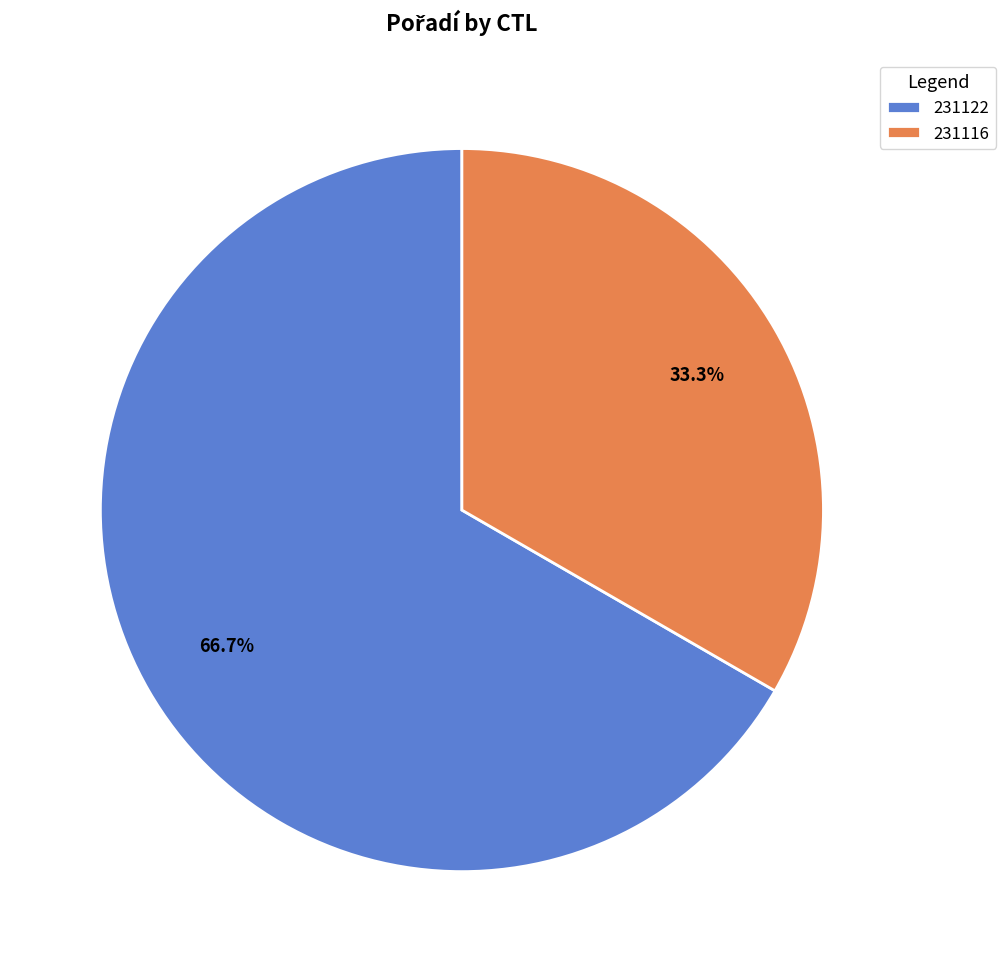

What percentage is the 231116 slice, to the nearest percent?

33%